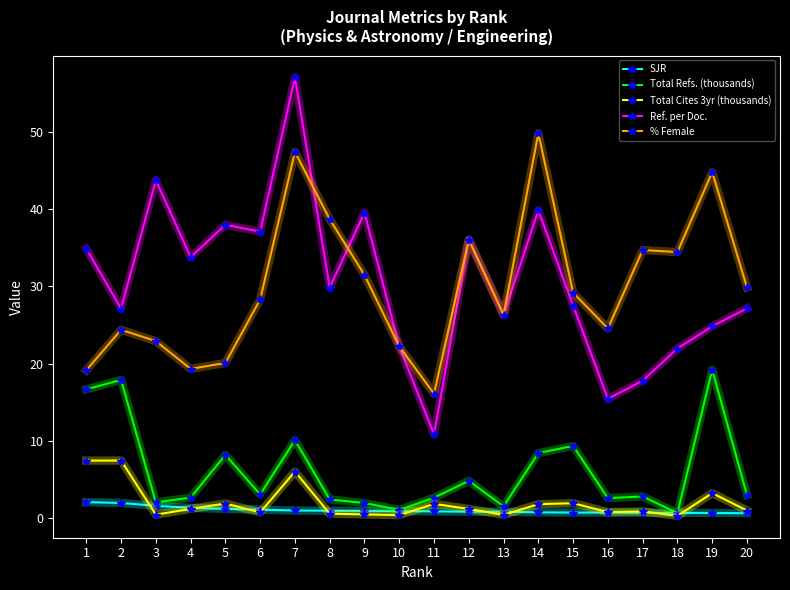

Which category has the highest value in the % Female series?

14